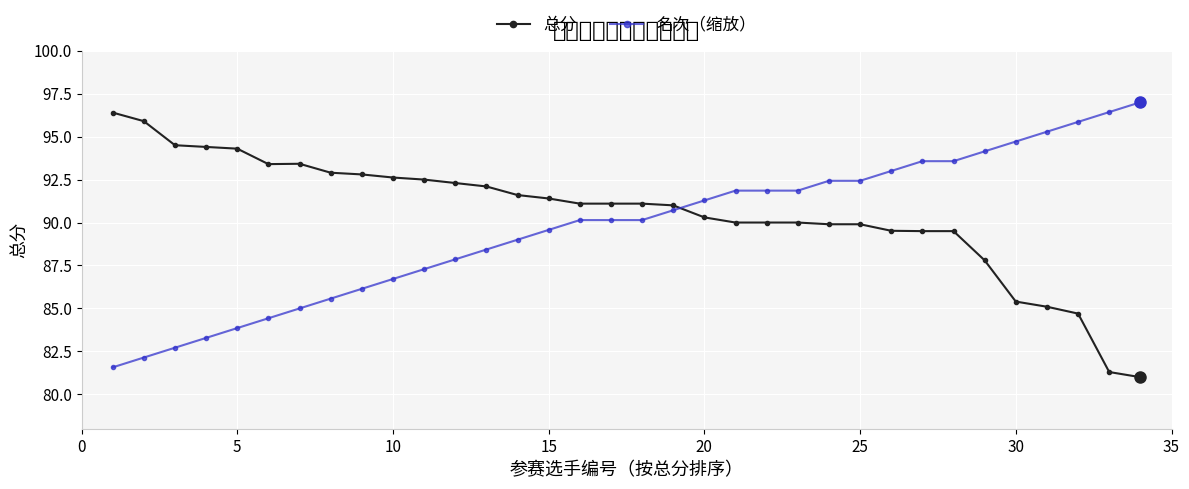

True or false: 名次（缩放） and 总分 intersect in this chart.

True